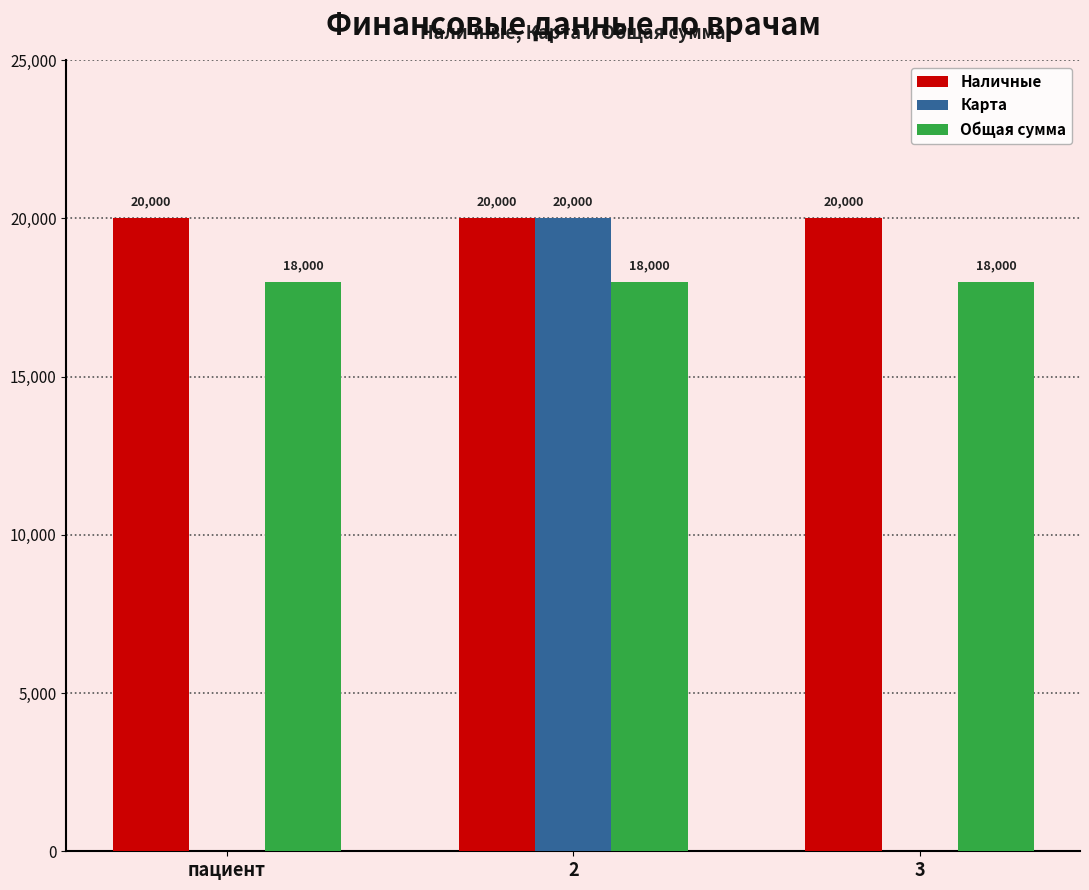

What is the sum of the Общая сумма values at пациент and 3?

36000